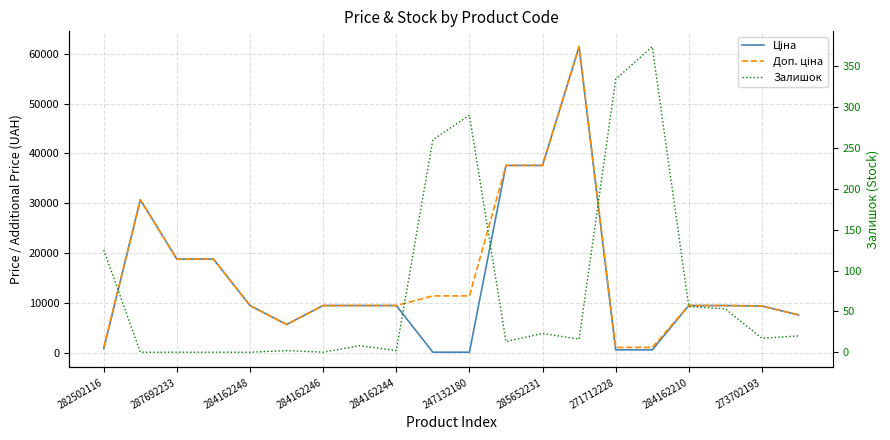

True or false: Доп. ціна and Залишок intersect in this chart.

False